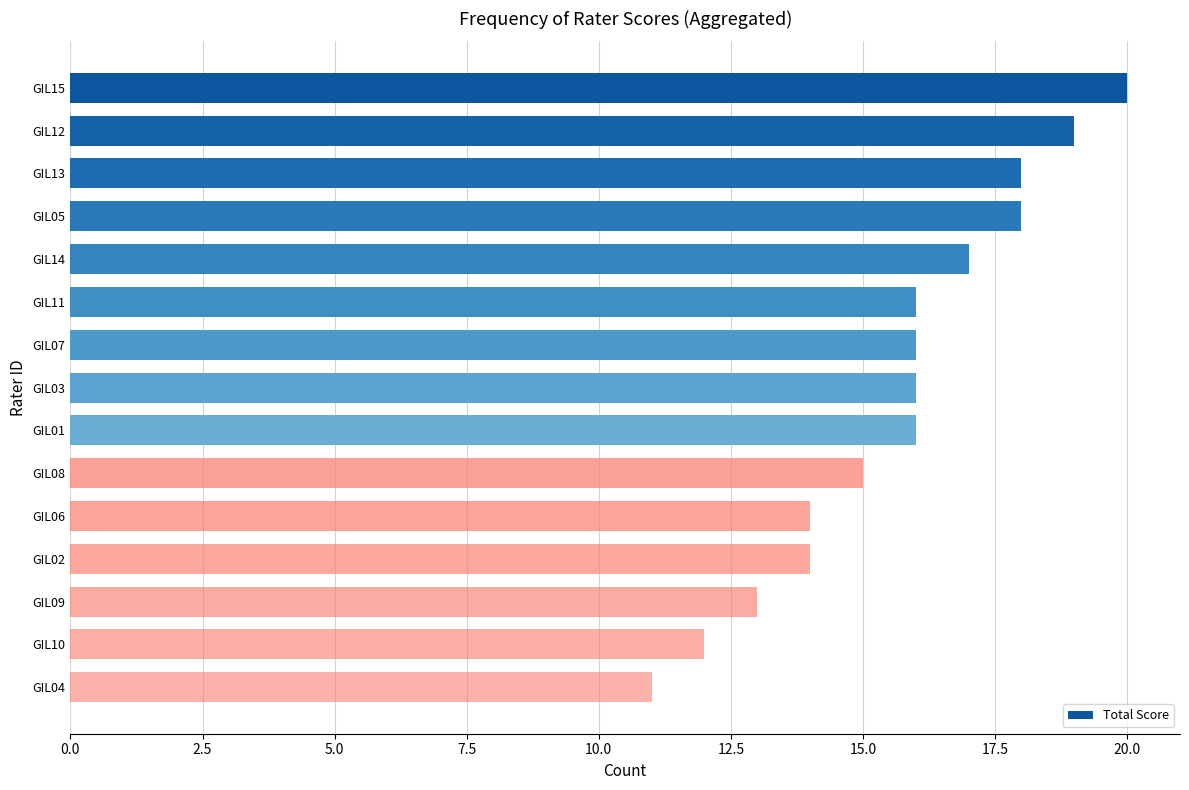

What is the change in value from GIL13 to GIL04?

-7